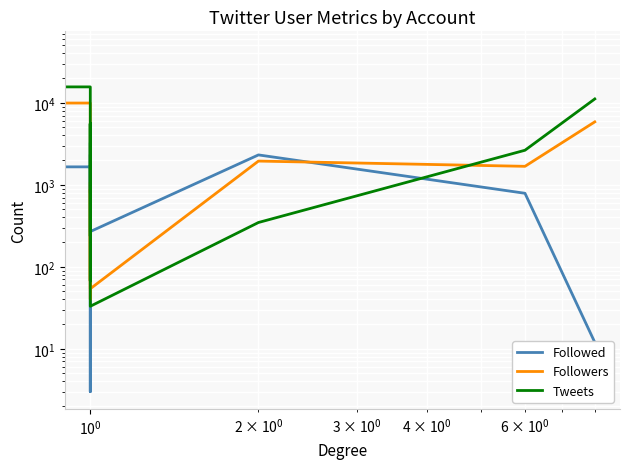

Where do Tweets and Followed first cross each other?

5 and 6